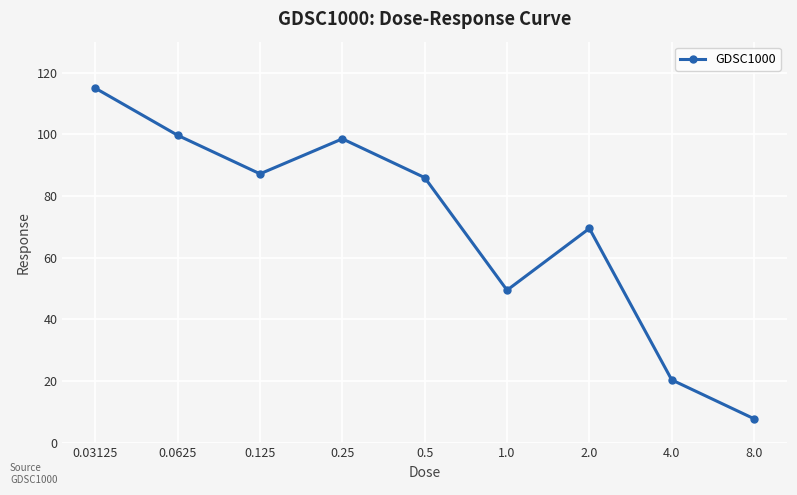

At which category does the chart reach its peak across all series?

0.03125